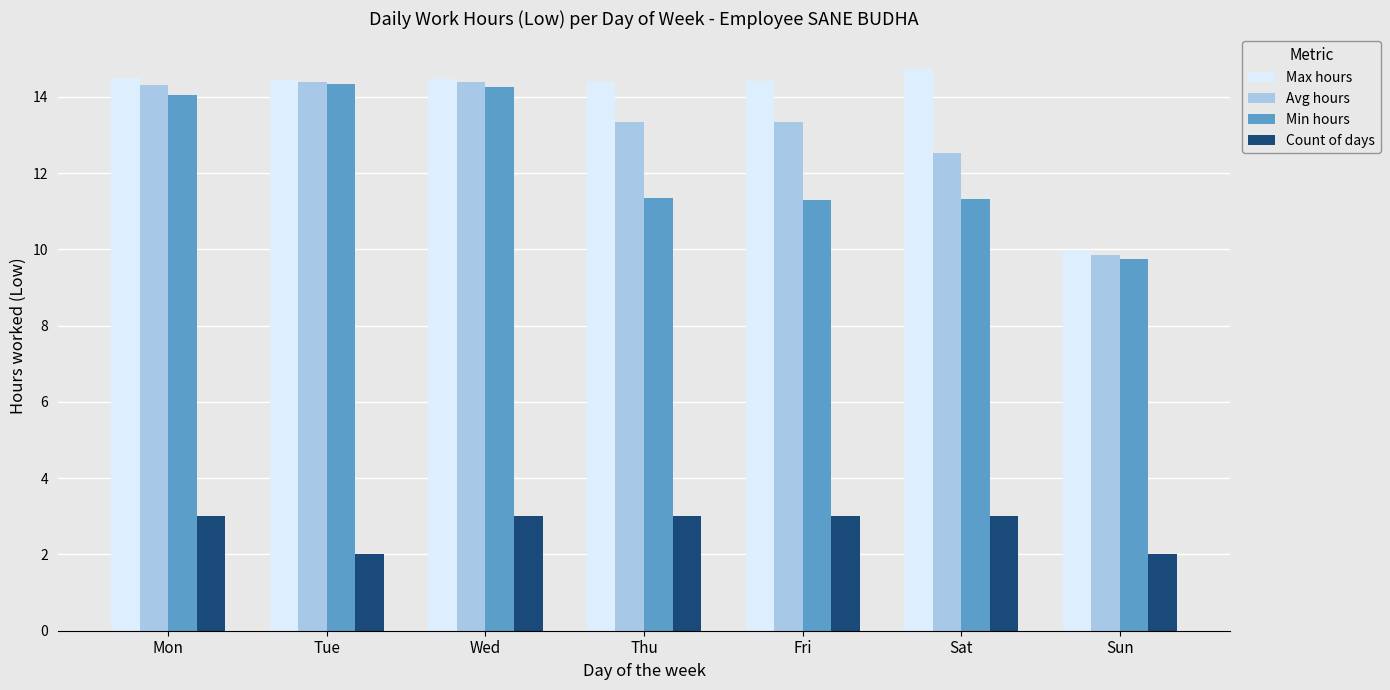

Does the chart contain any negative values?

No